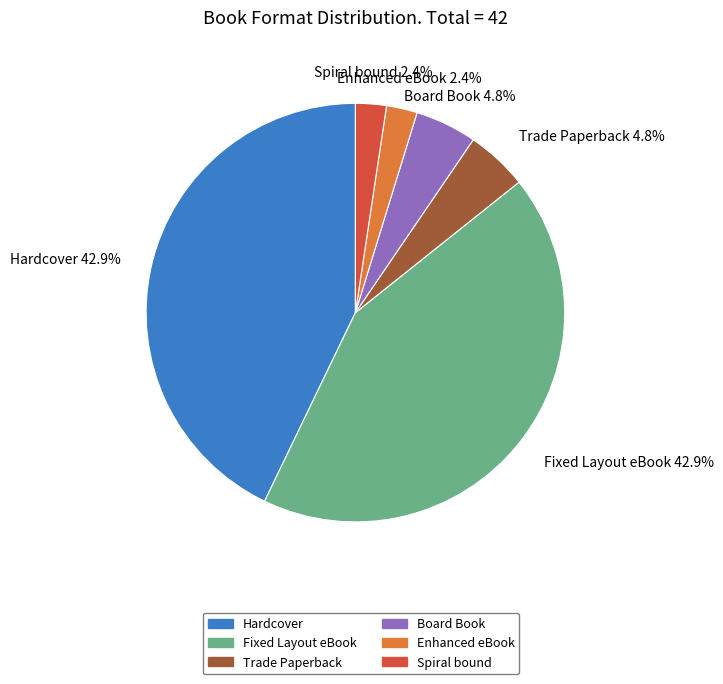

Does any single category account for the majority?

No